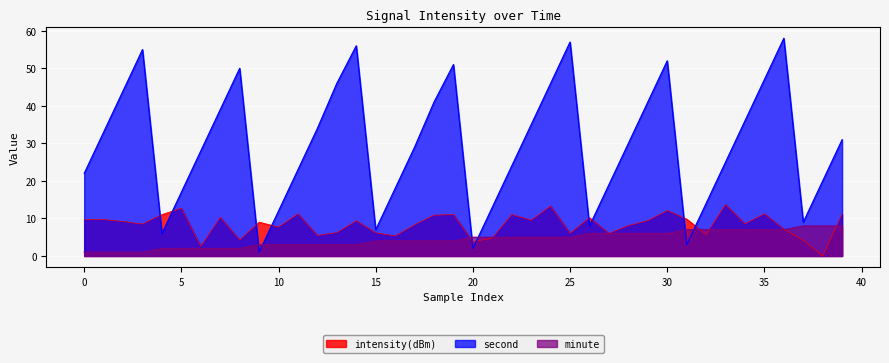

How many lines are shown in the chart?

3